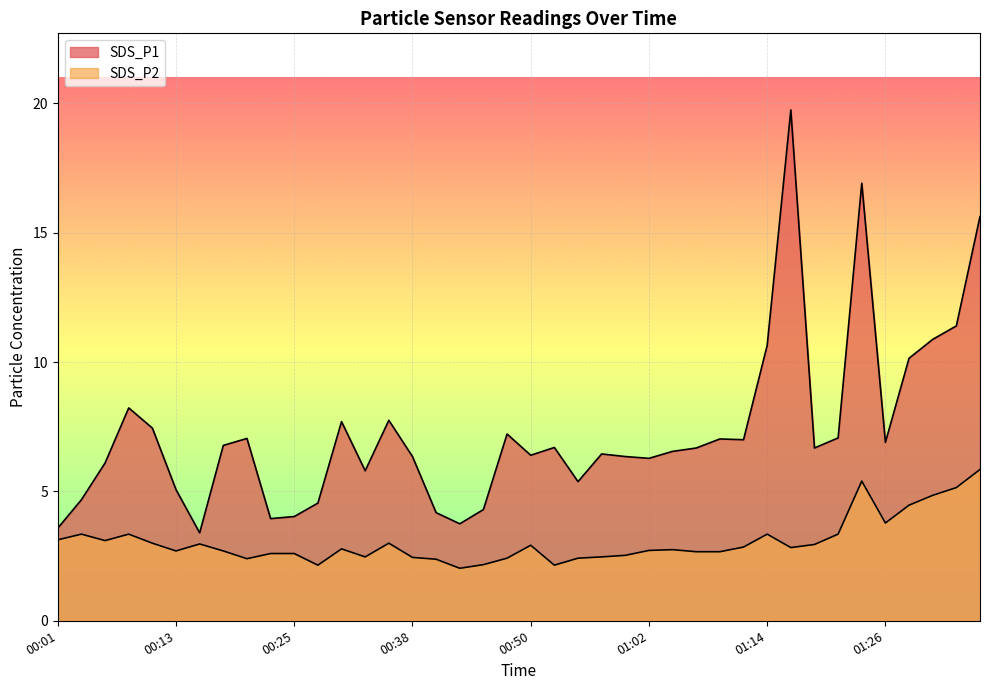

What is the difference between the highest and lowest values at 00:13?

2.4